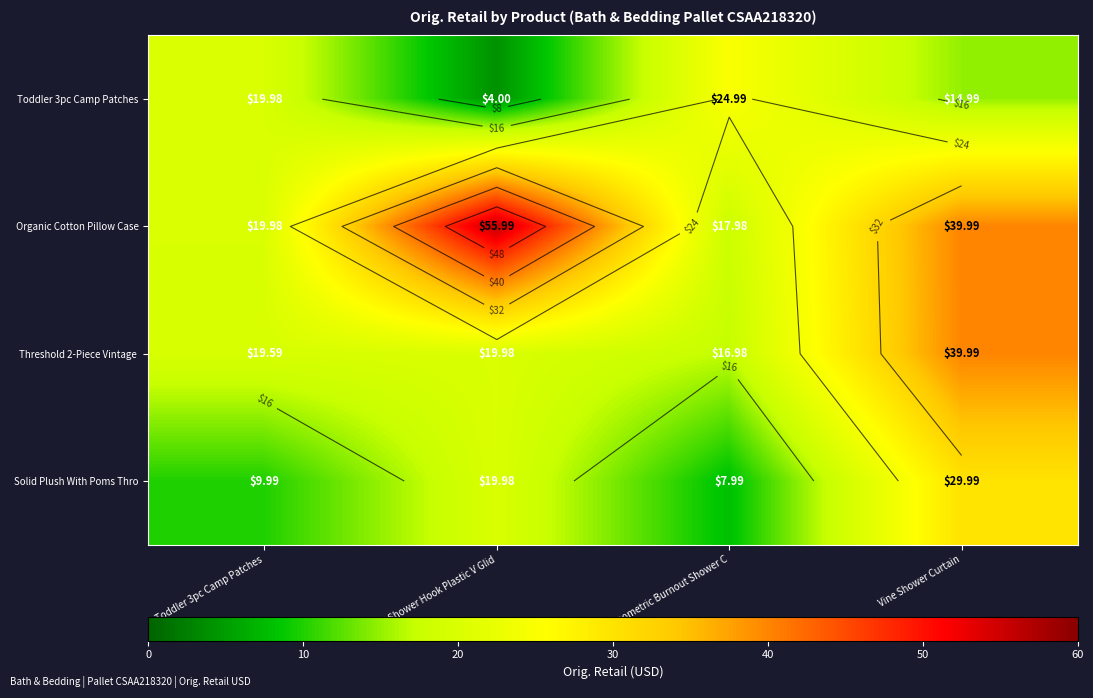

True or false: Threshold 2-Piece Vintage has a value of 5.8 at Toddler 3pc Camp Patches.

False